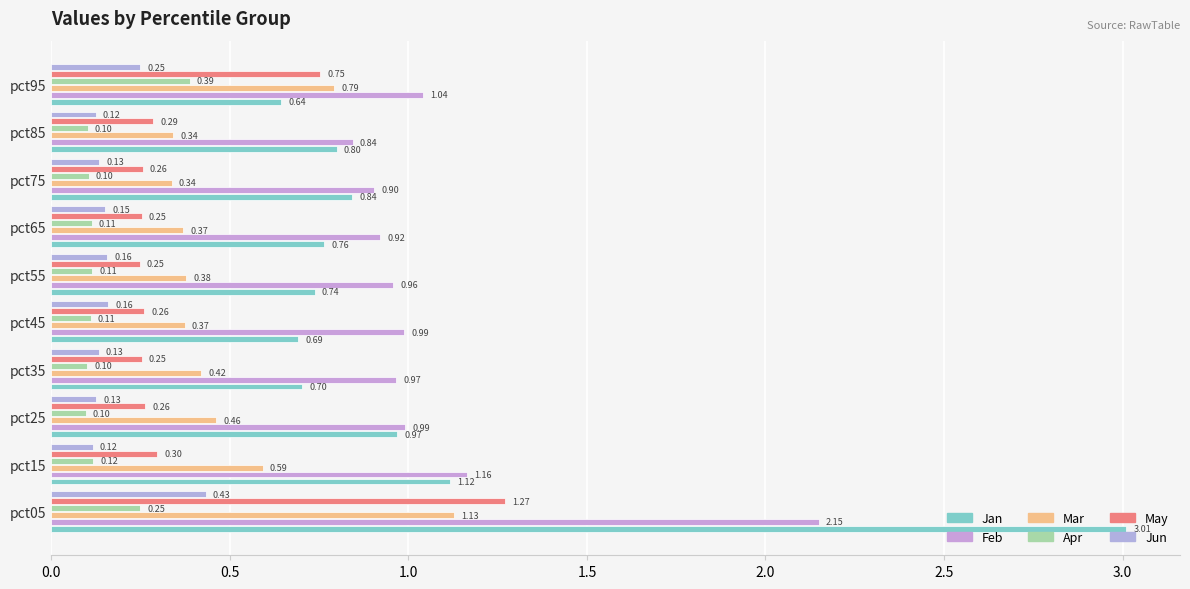

How many distinct data groups are displayed?

6